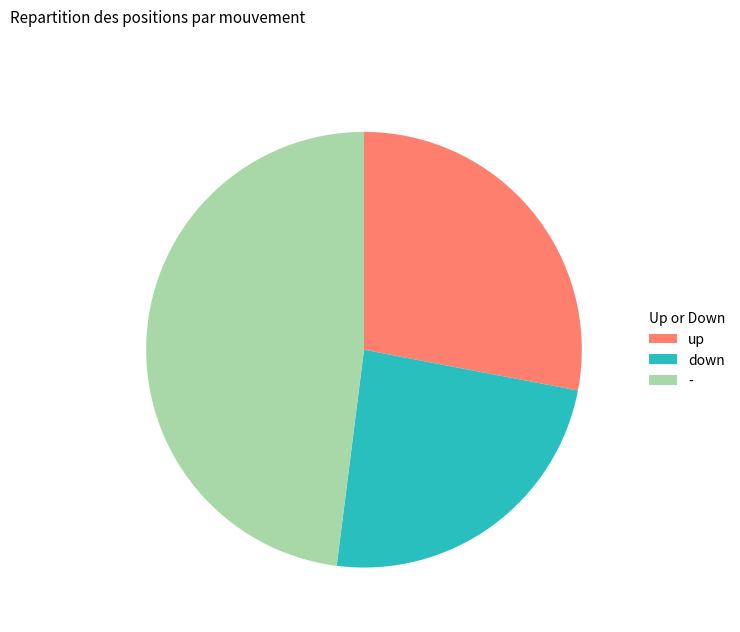

Which category has the biggest portion of the pie?

-